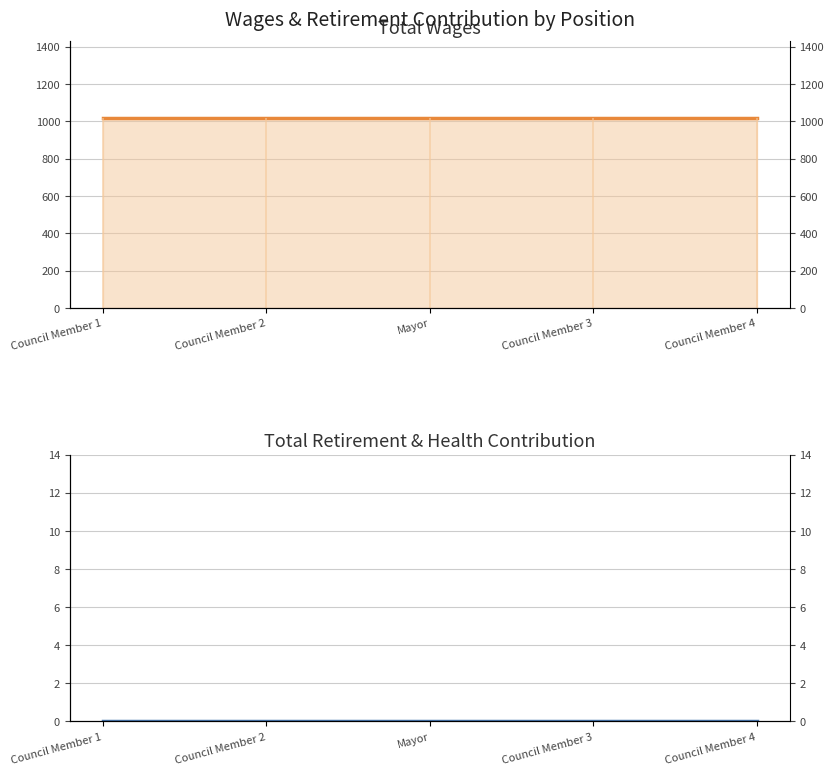

Which series changed the most between Council Member 2 and Mayor?

Total Wages